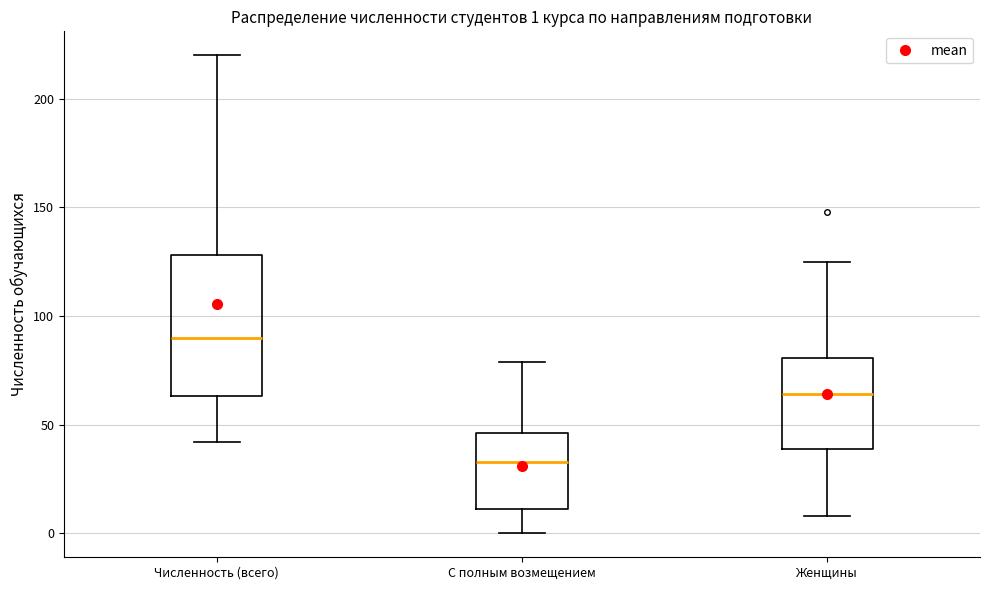

Comparing the boxes themselves (not the whiskers), which one is the tallest?

Численность (всего)